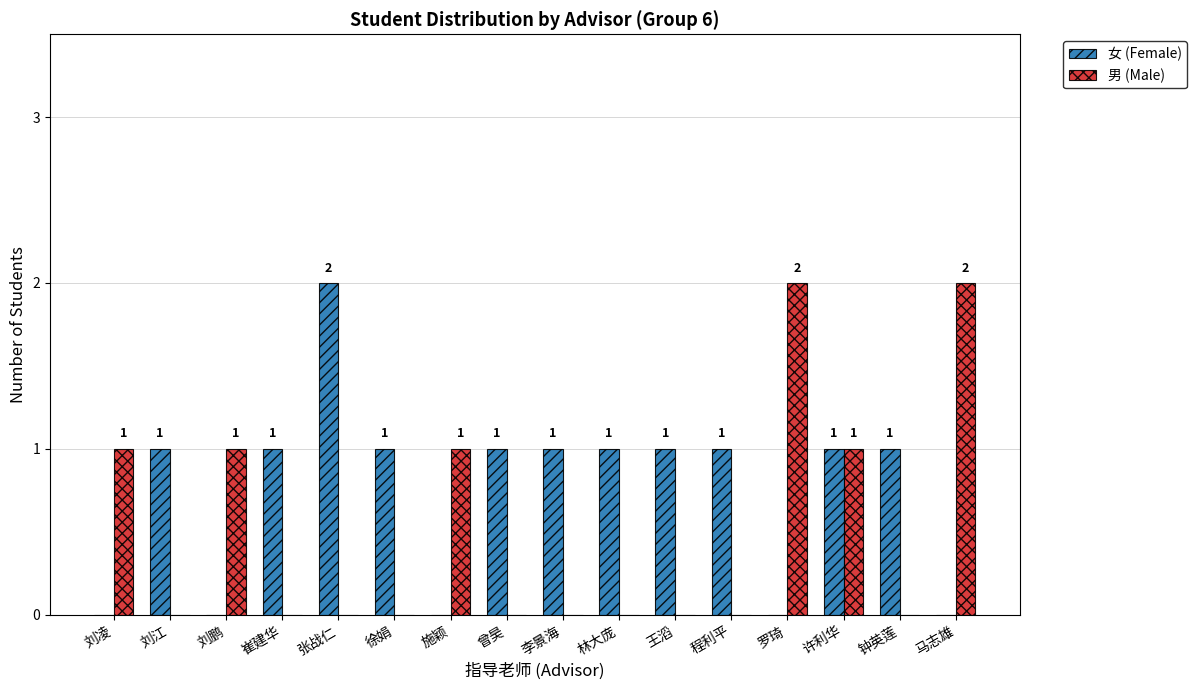

Reading right to left, transcribe all the data shown in this chart.

女 (Female): 0	1	1	0	1	1	1	1	1	0	1	2	1	0	1	0
男 (Male): 2	0	1	2	0	0	0	0	0	1	0	0	0	1	0	1